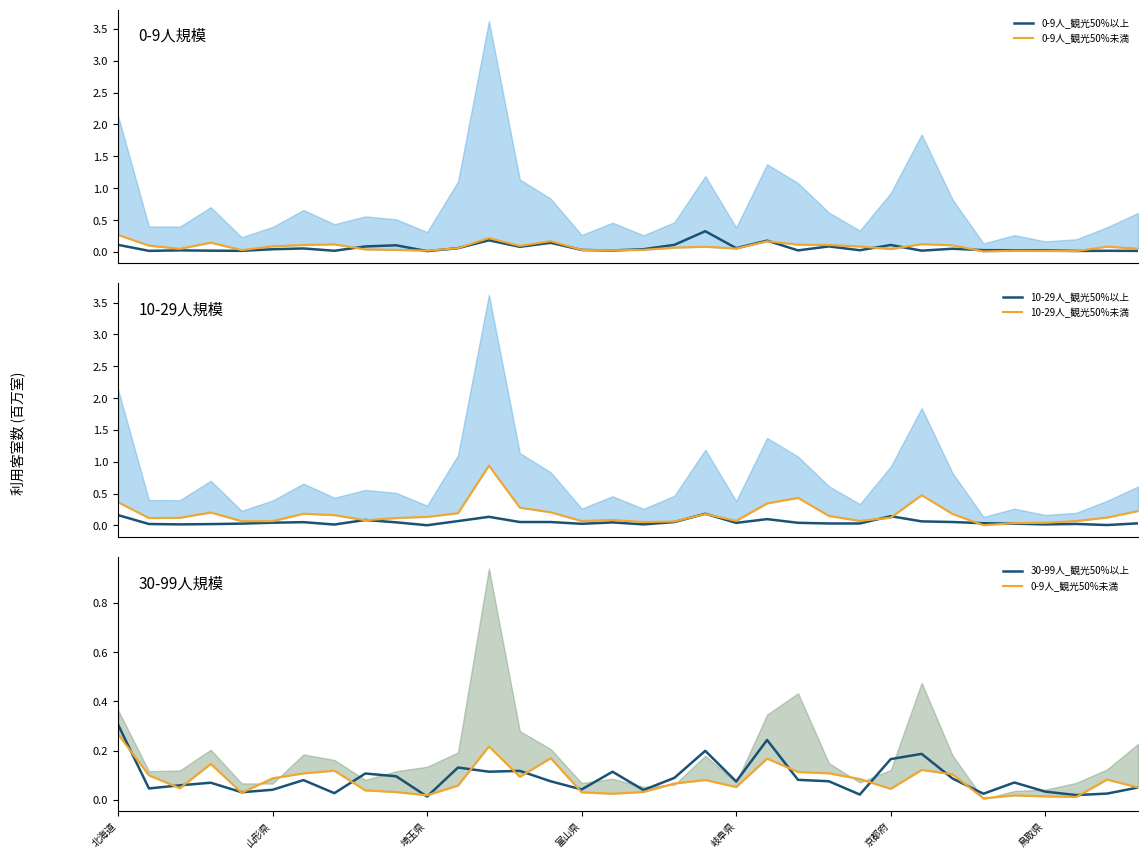

What is the highest value of the 30-99人_観光50%以上 series?

0.3